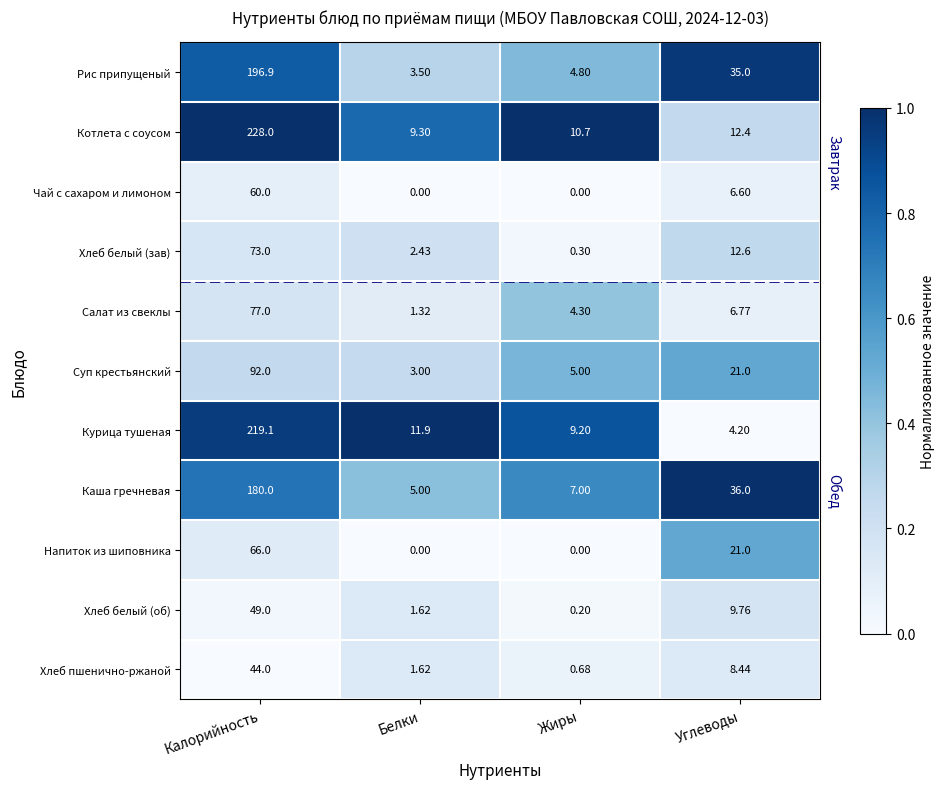

List the labels in order of Котлета с соусом value, smallest first.

Белки, Жиры, Углеводы, Калорийность